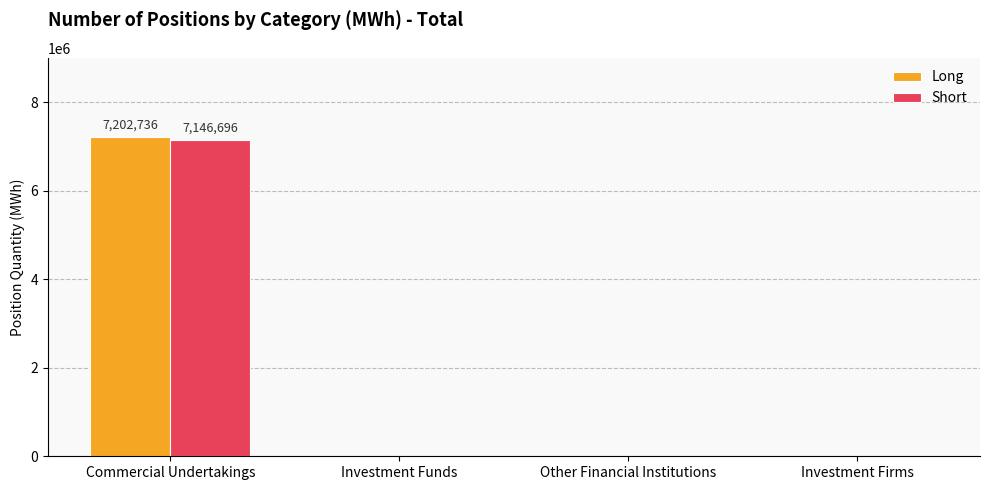

Reading left to right, what are all the values shown in this chart?

Long: 7202736	0	0	0
Short: 7146696	0	0	0